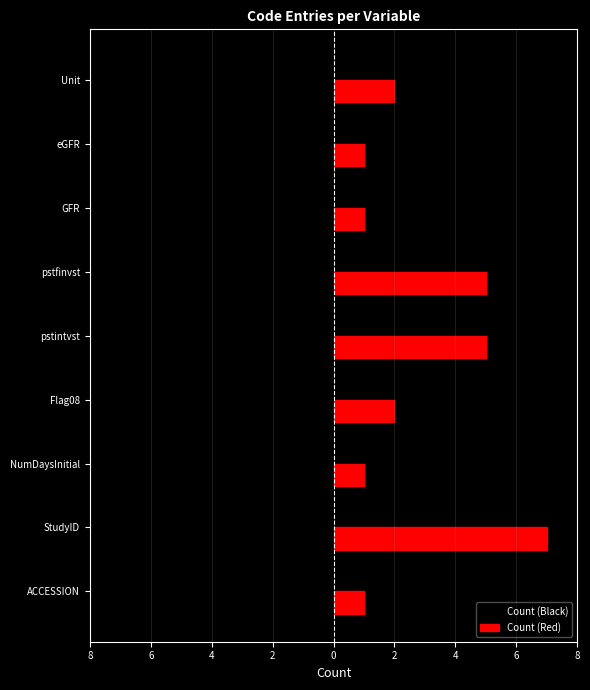

Which series has the largest total across all categories?

Count (Red)